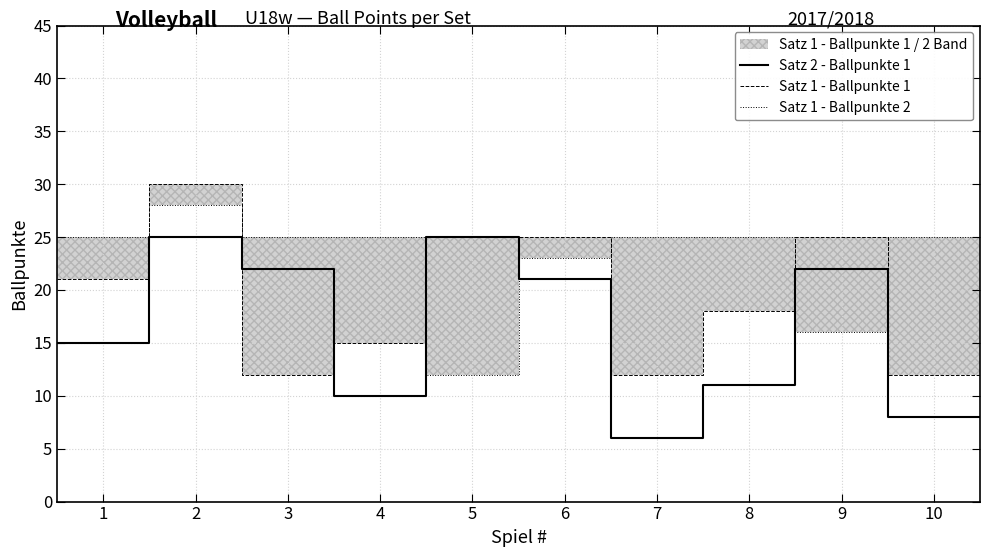

How many lines are shown in the chart?

3